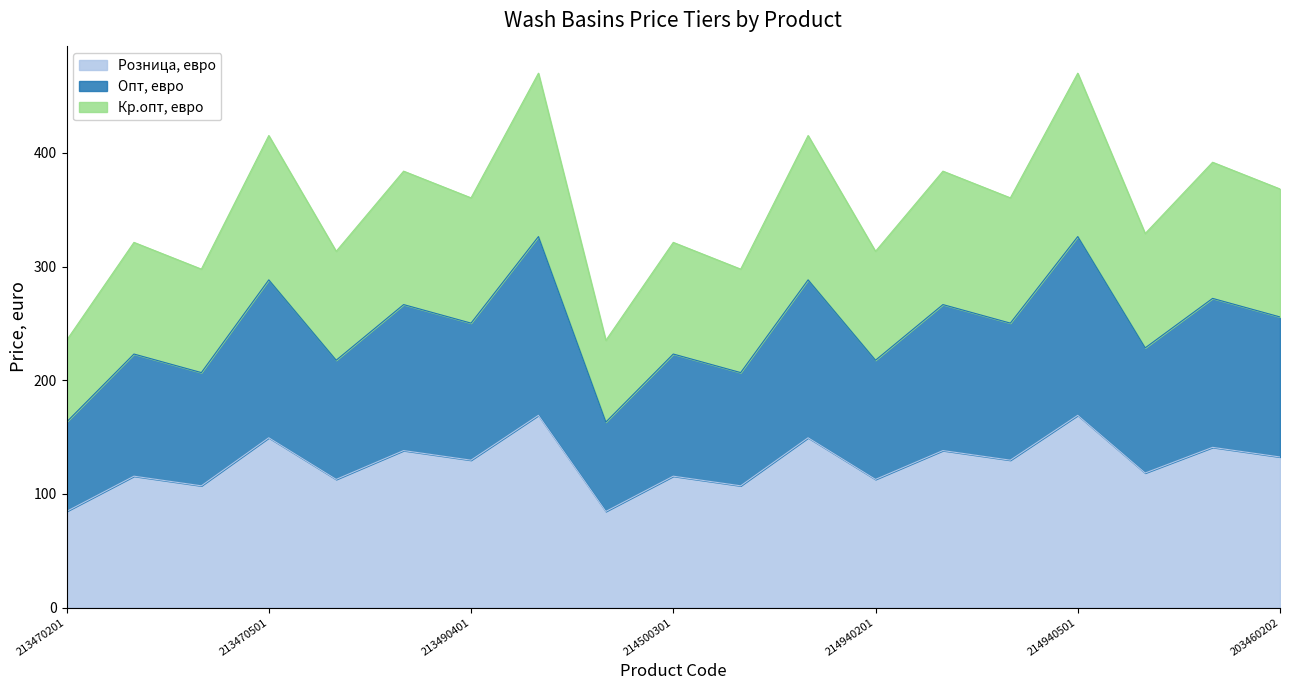

What is the sum of the Розница, евро values at 203460202 and 214940201?

245.2